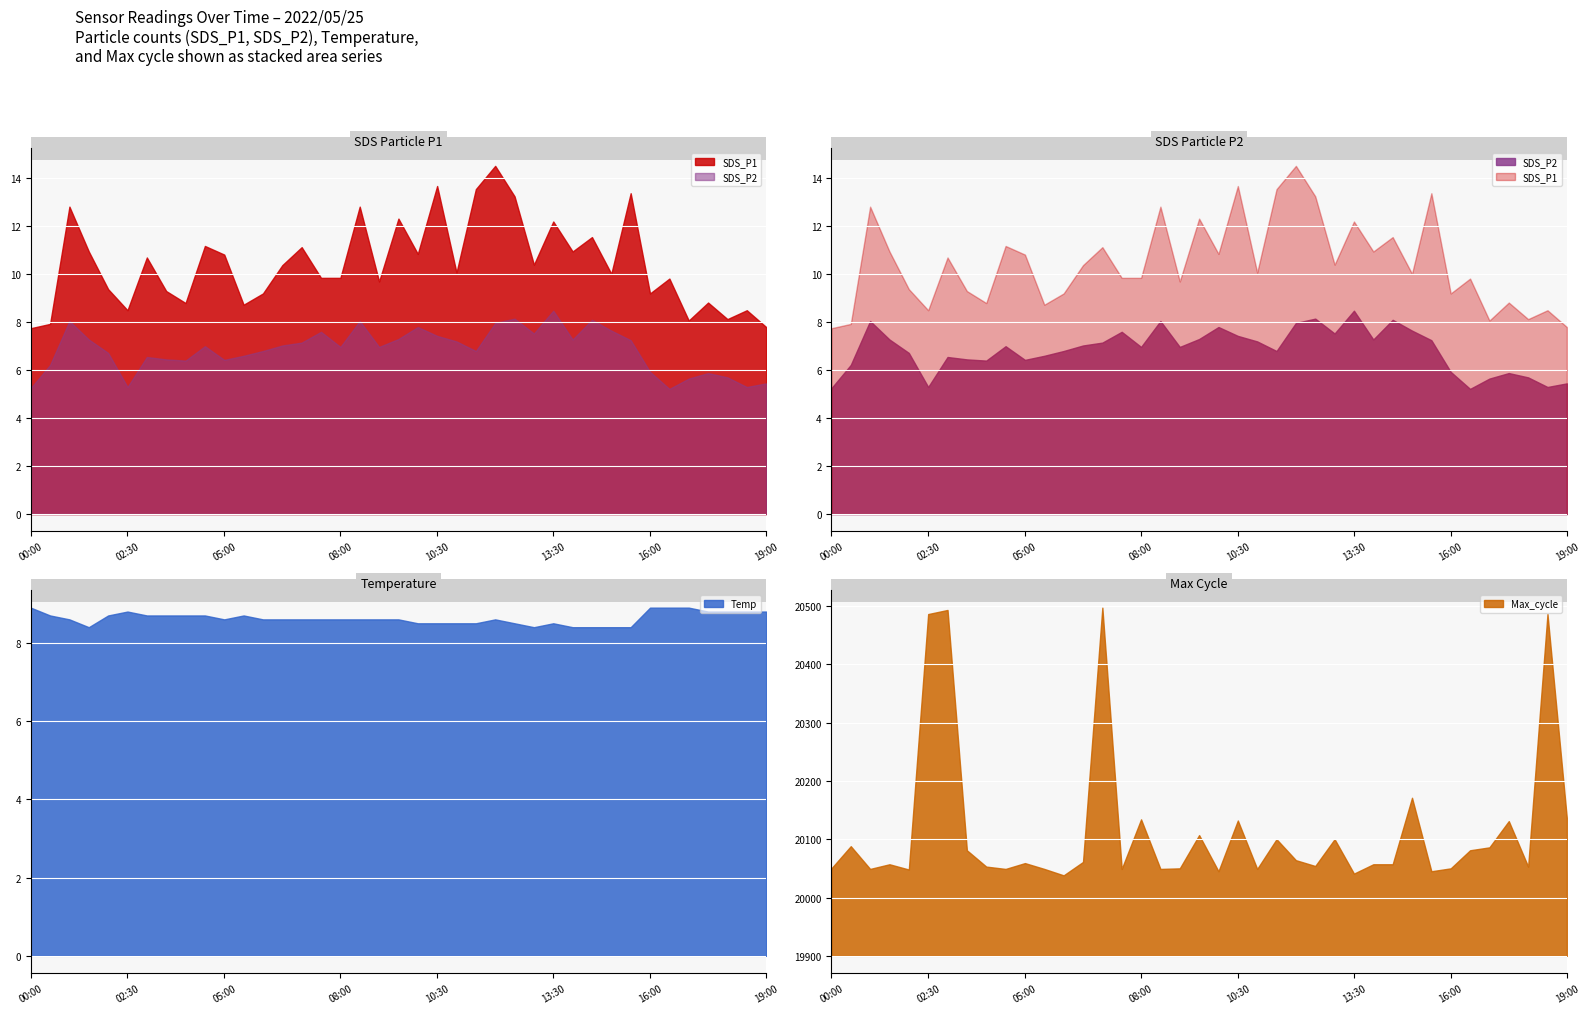

How many interior local valleys does the SDS_P2 series have?

10